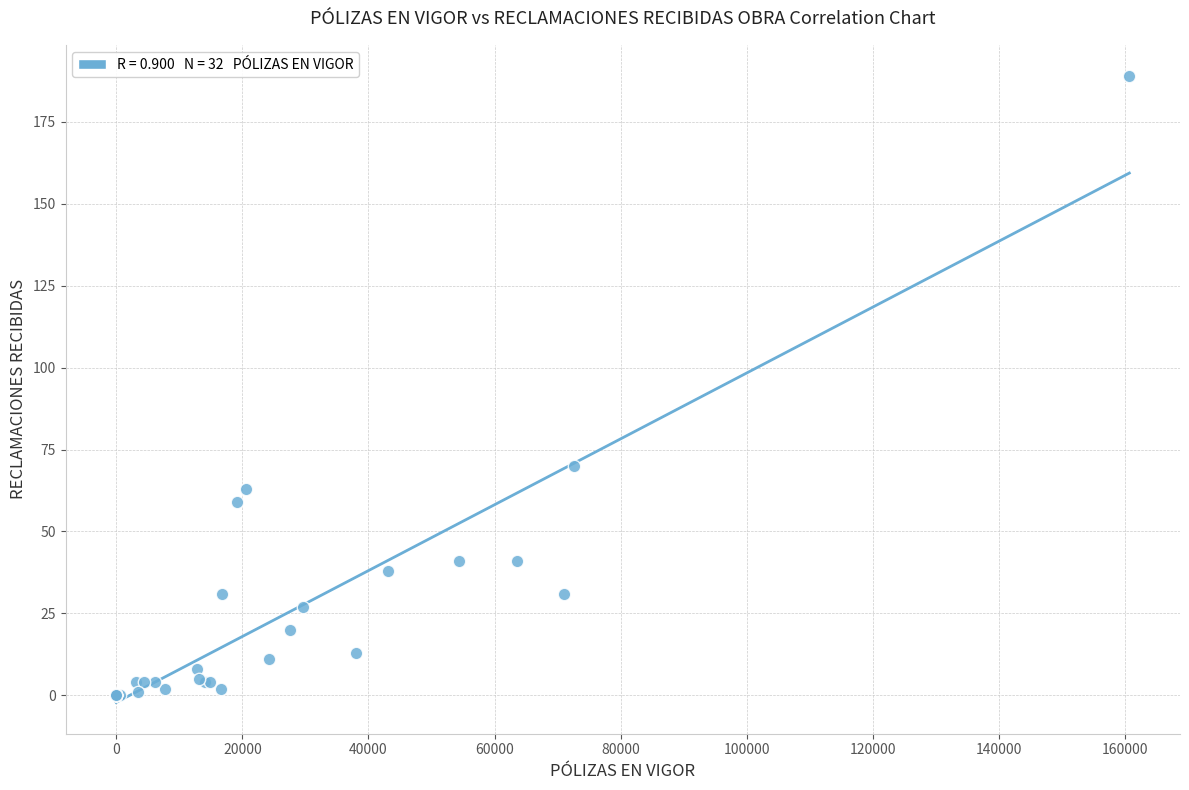

What Y value in the scatter plot is closest to 94?

70